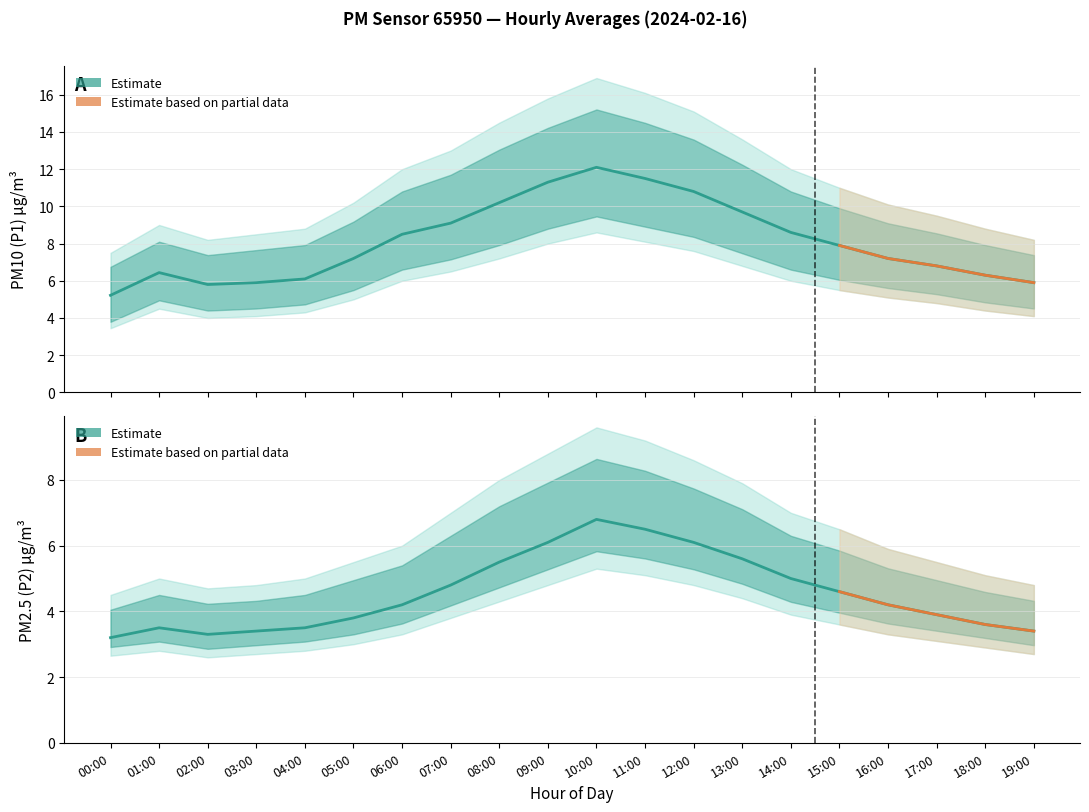

What position from the right is 12:00?

8